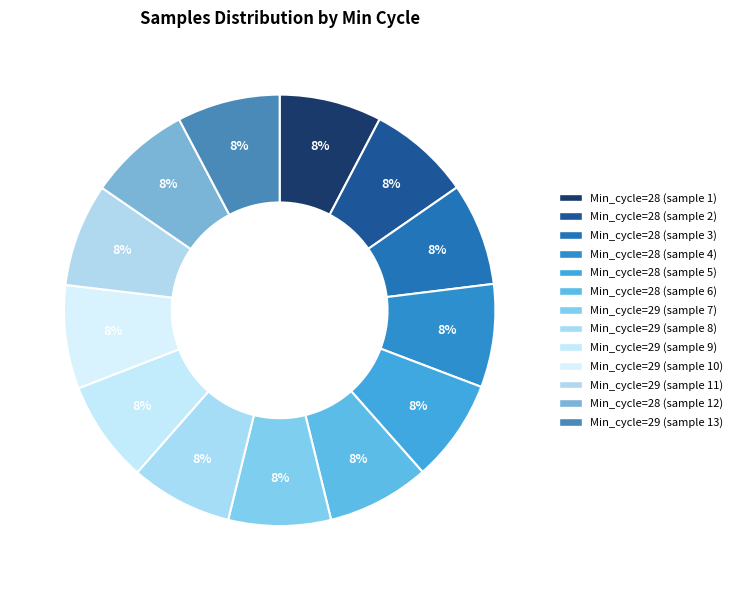

Is there a majority slice in this chart?

No